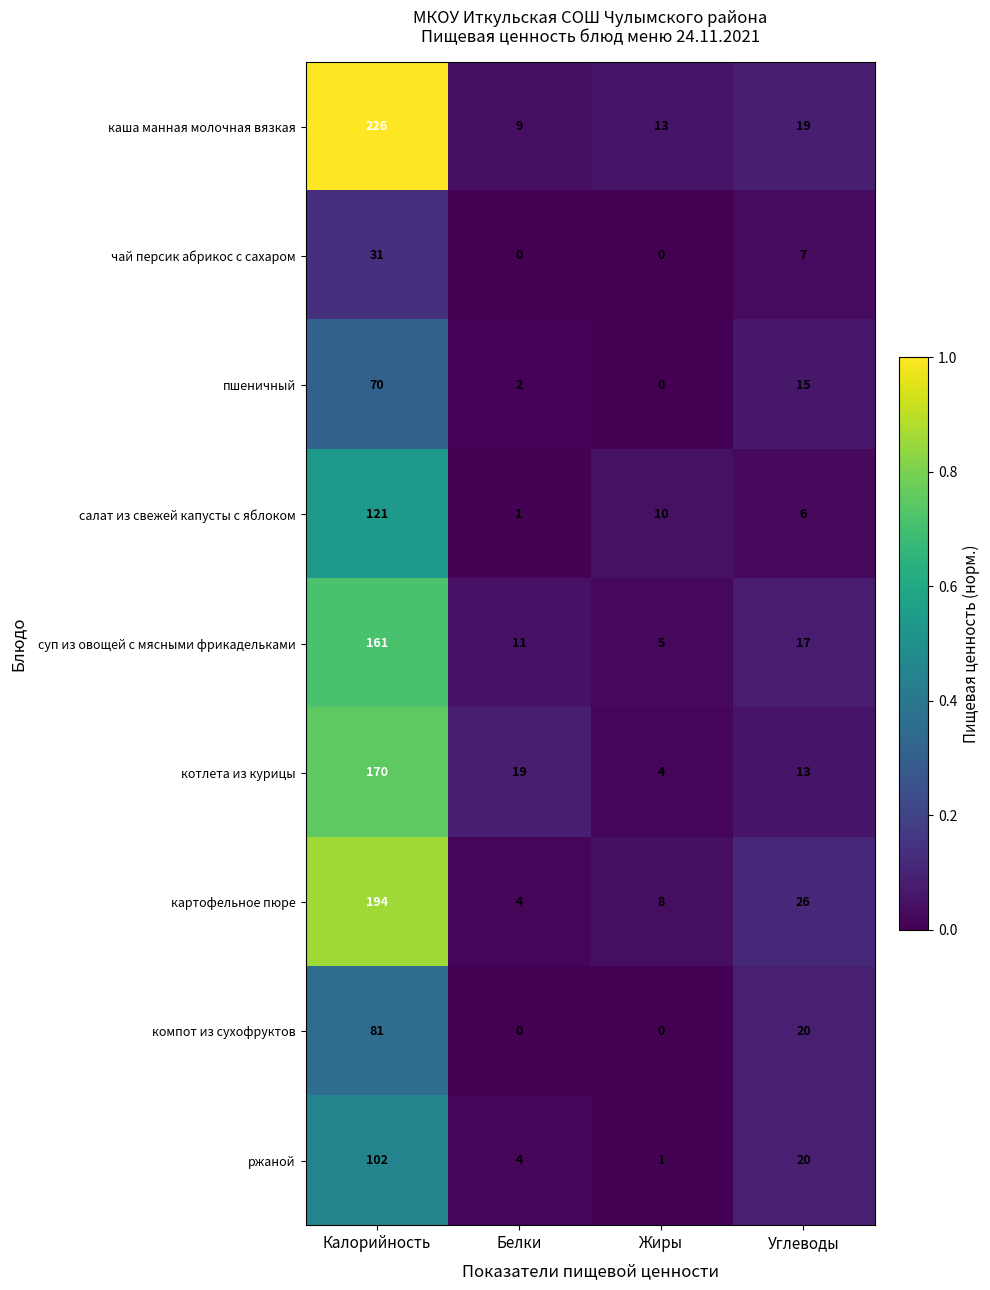

Rank the series by their maximum value, from lowest to highest.

чай персик абрикос с сахаром, пшеничный, компот из сухофруктов, ржаной, салат из свежей капусты с яблоком, суп из овощей с мясными фрикадельками, котлета из курицы, картофельное пюре, каша манная молочная вязкая